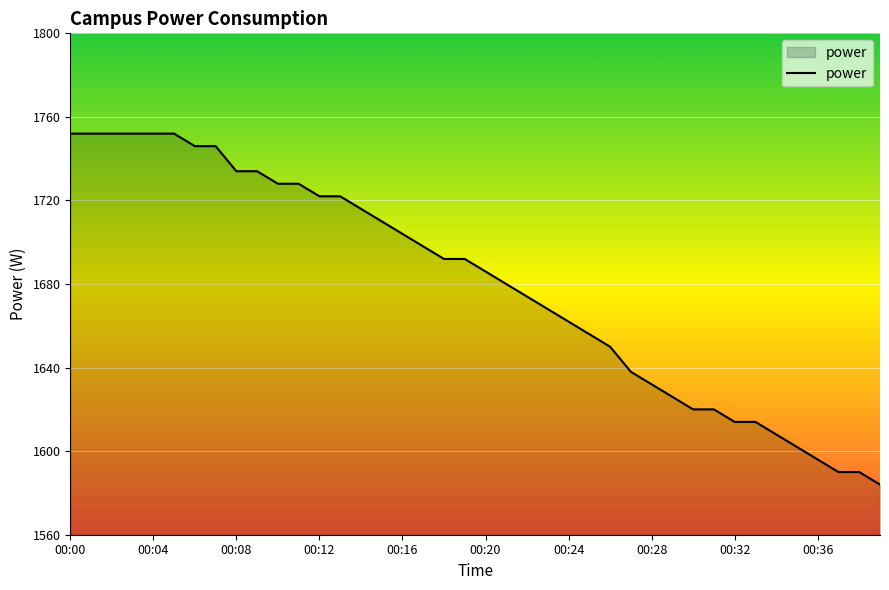

What is the minimum value shown in the chart?

1584